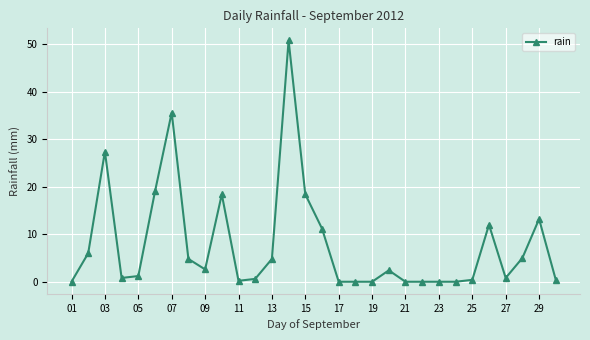

What is the value of the 20th point from the left?

2.4